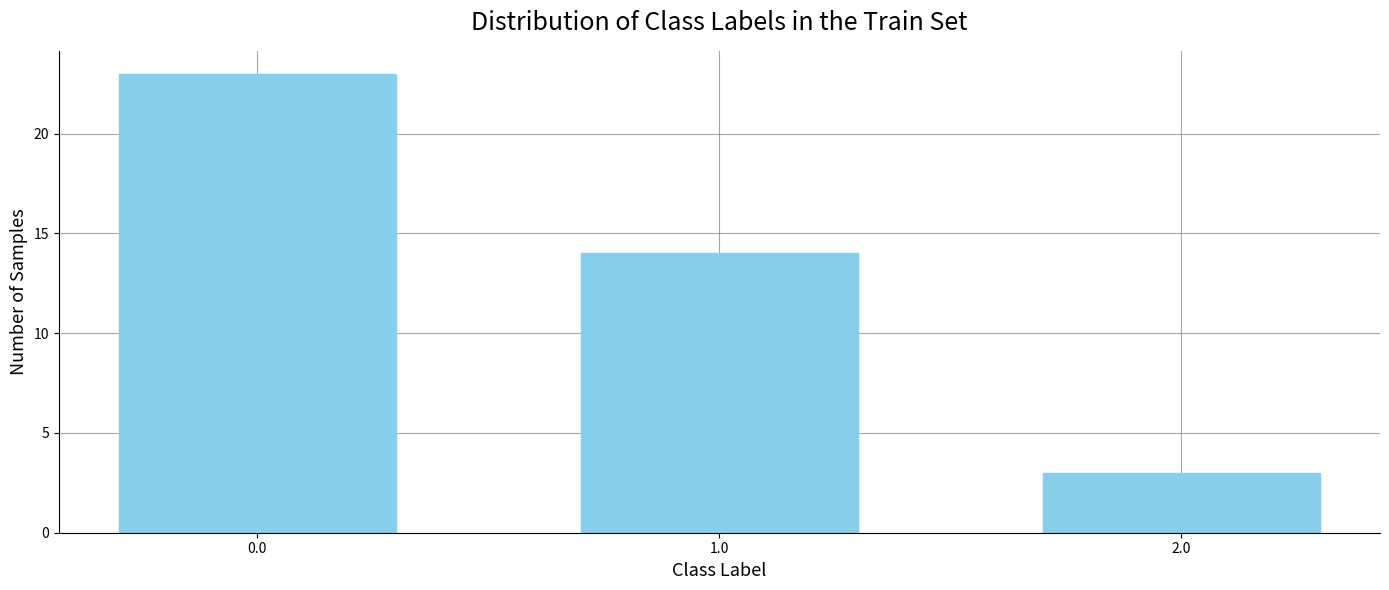

Reading left to right, list all the values displayed in this chart.

0.0=23	1.0=14	2.0=3